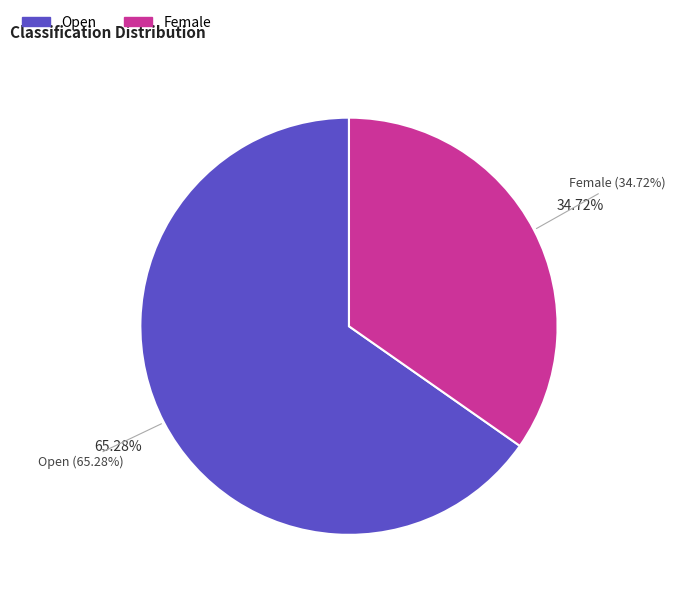

Which category has the biggest portion of the pie?

Open